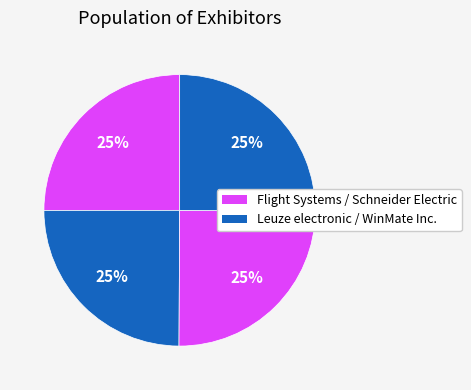

How many slices are in this pie chart?

4